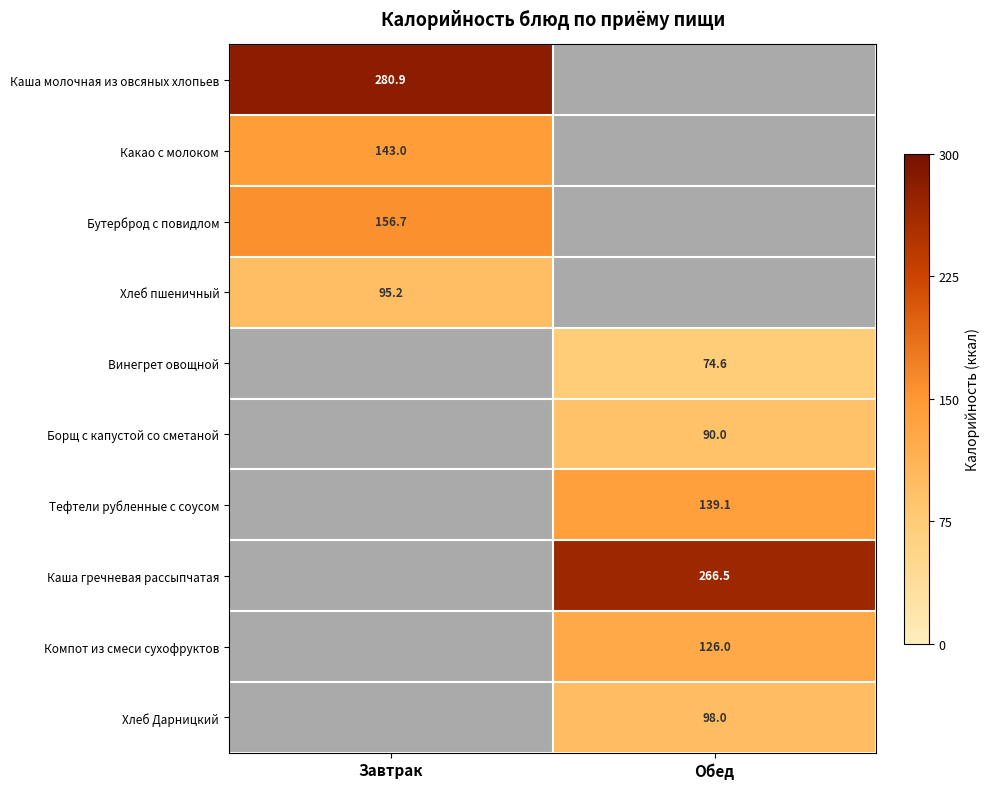

What is the smallest value displayed?

74.6